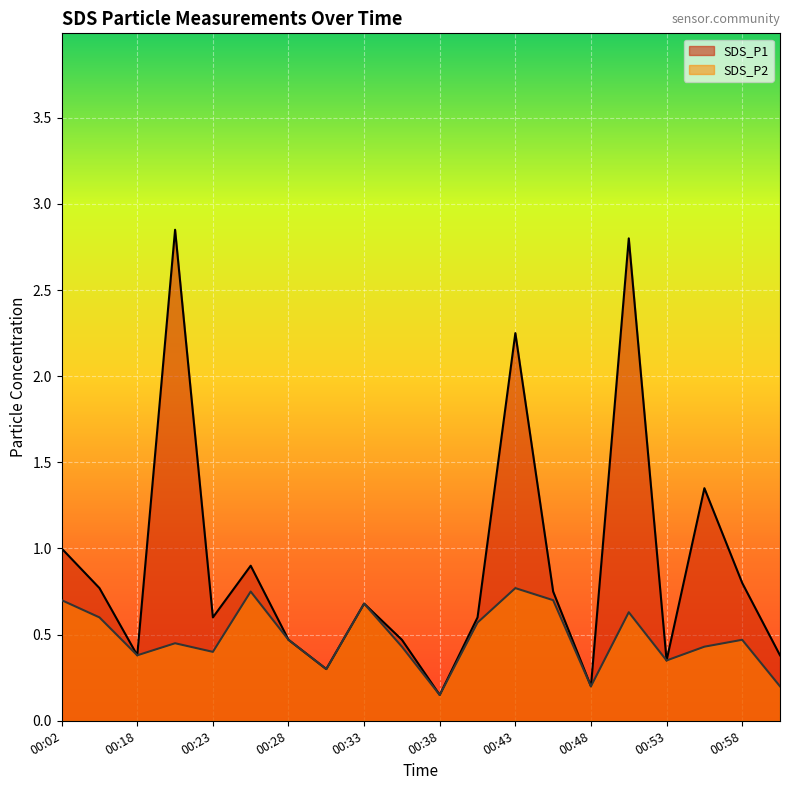

What position from the left is 00:16?

2